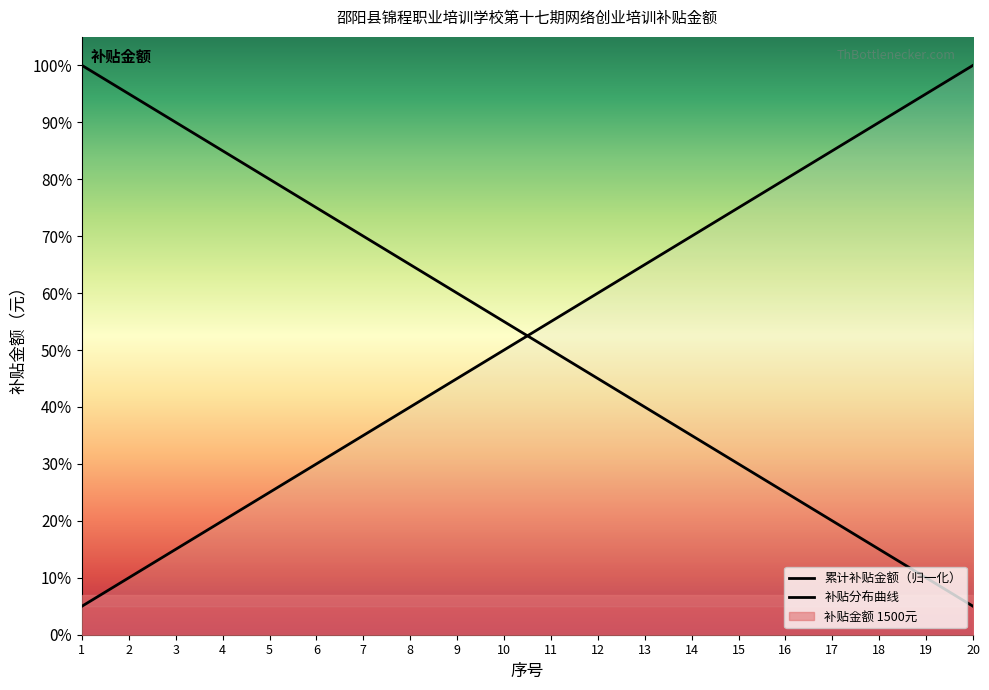

What is the total value across all series at 15?

105.0